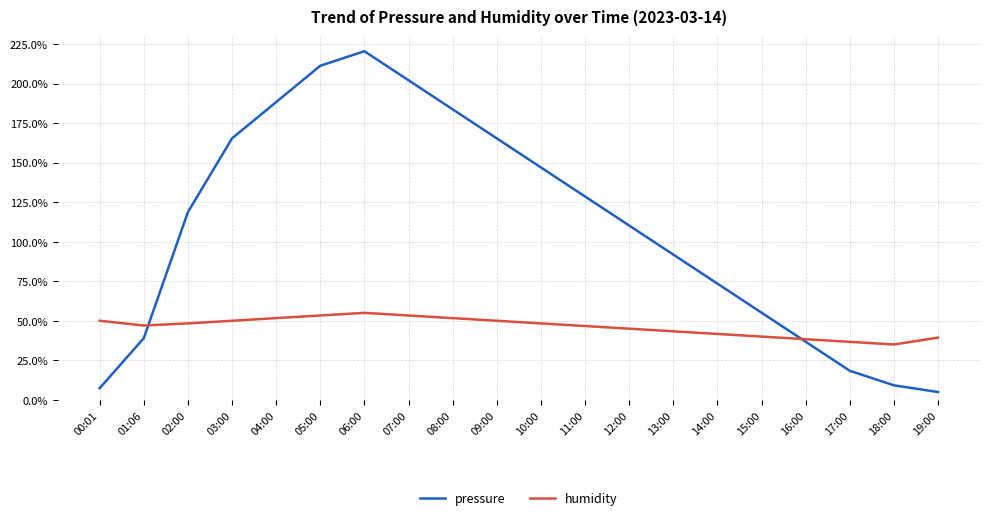

What is the spread (max minus min) of values at 15:00?

15.1